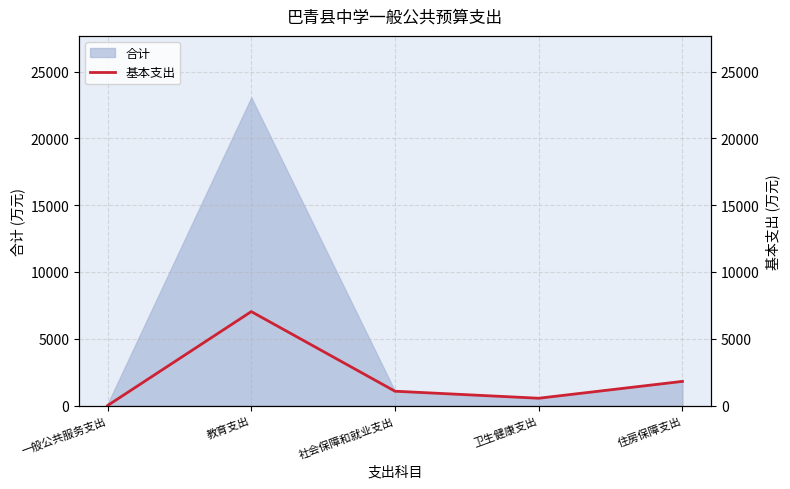

Rank the categories by value from highest to lowest.

教育支出, 住房保障支出, 社会保障和就业支出, 卫生健康支出, 一般公共服务支出